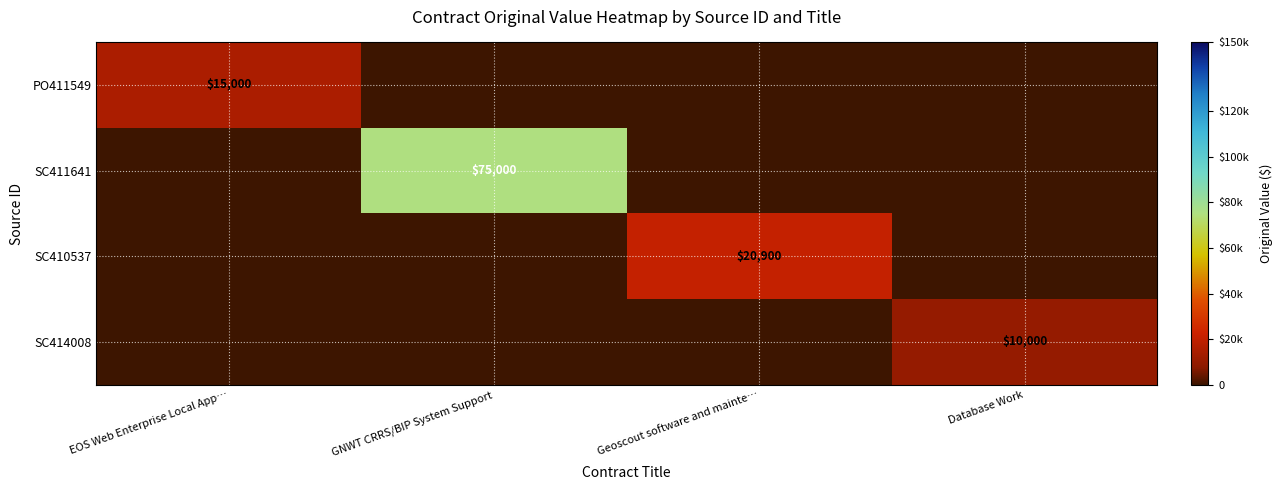

The value of PO411549 at EOS Web Enterprise Local App… is 6826. True or false?

False